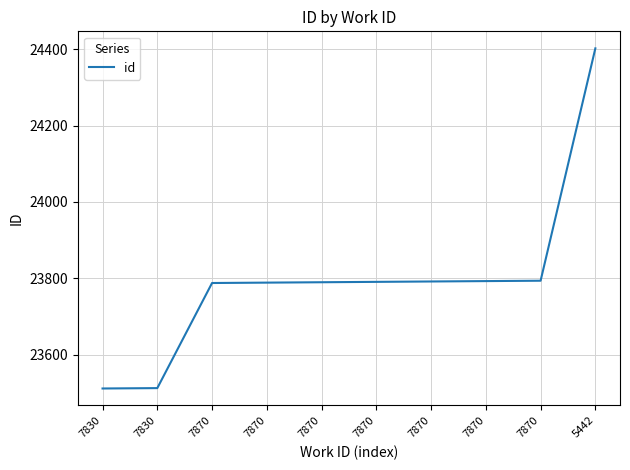

What is the sum of all values?

237964